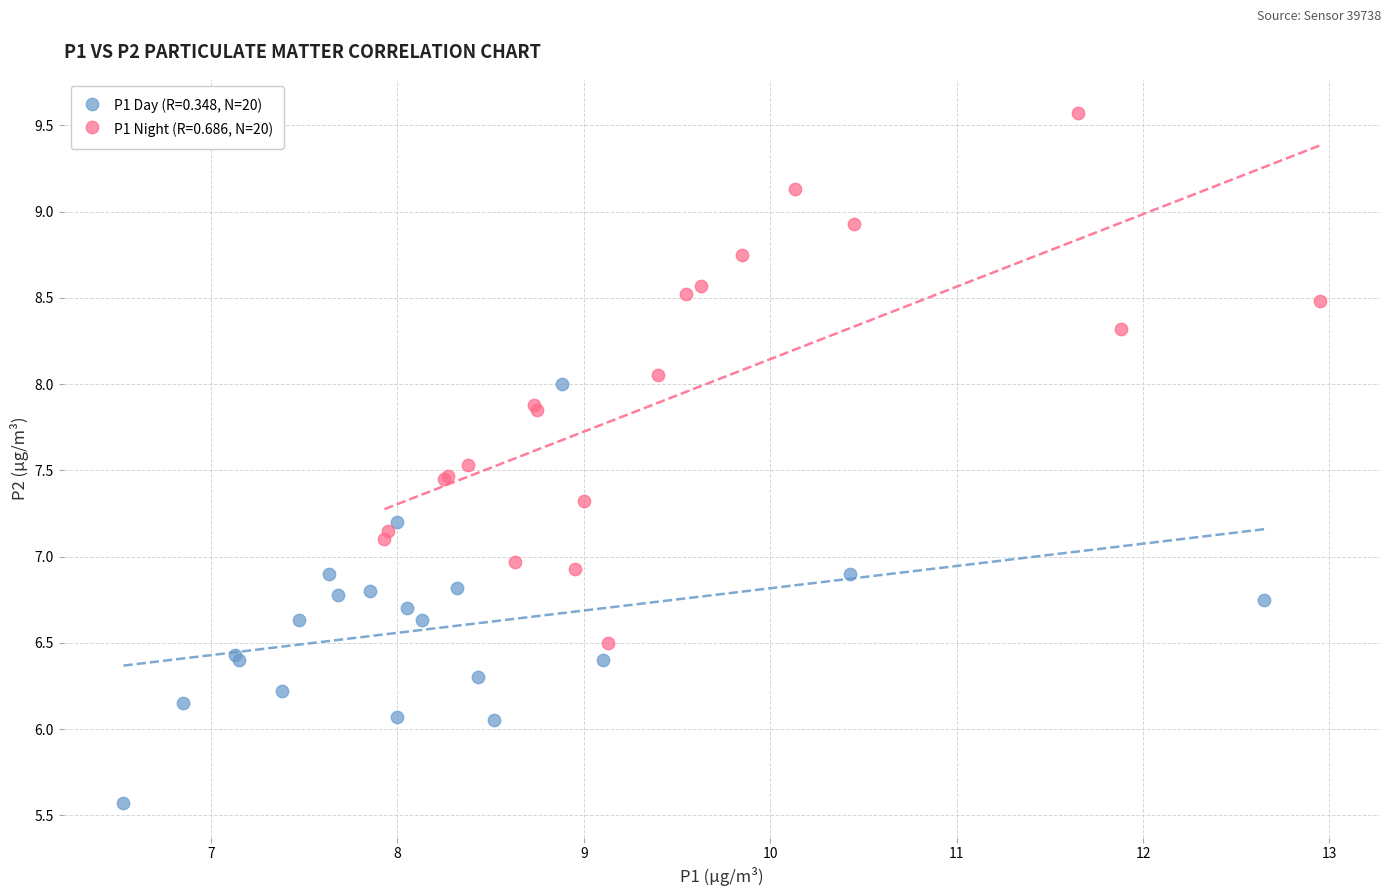

Which series reaches the maximum Y coordinate?

P1 Night (R=0.686, N=20)